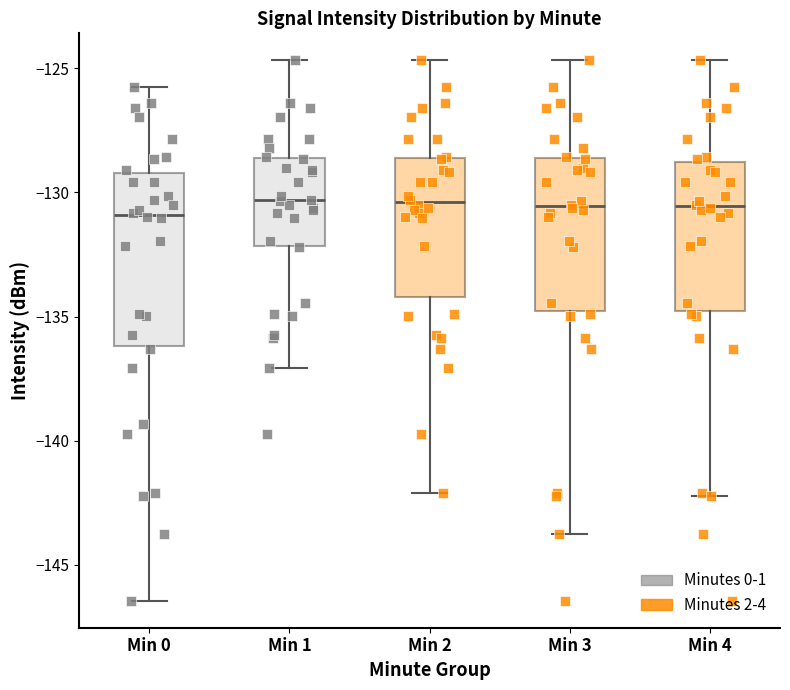

Where is the lower edge of the box for Min 2 on the y-axis? The values are not printed on the chart, so give them approximately, as read against the axis.

-134.0